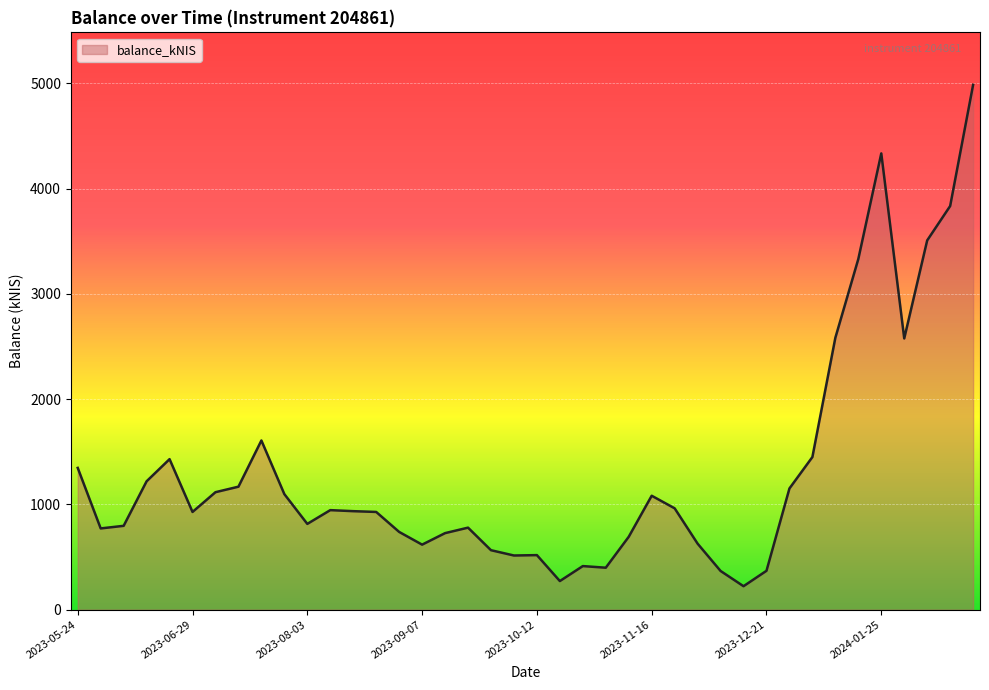

What is the maximum value shown in the chart?

4987.0